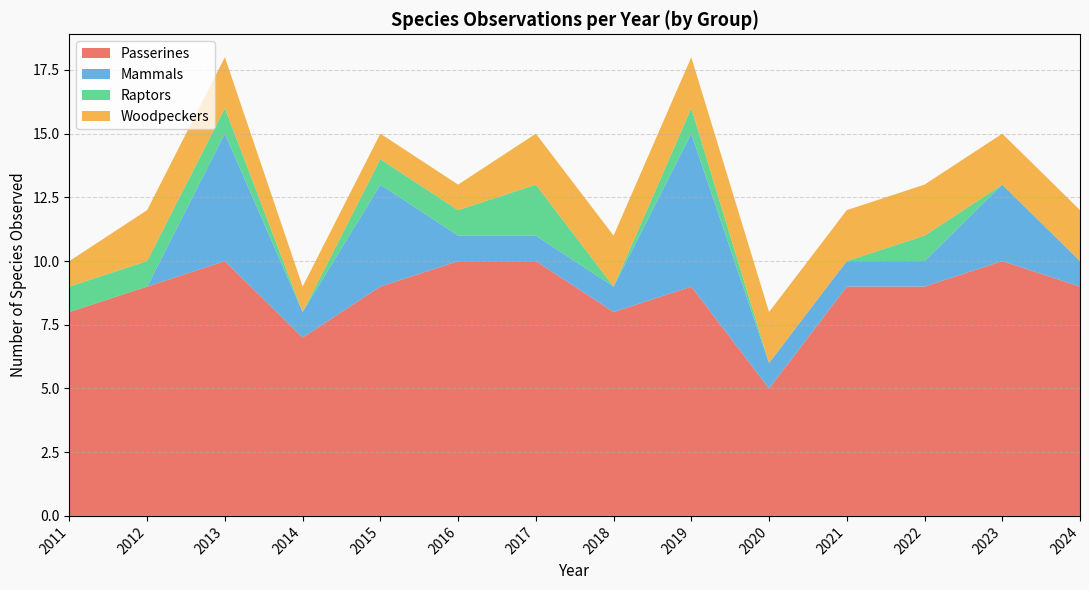

Which category has the lowest value in the Passerines series?

2020